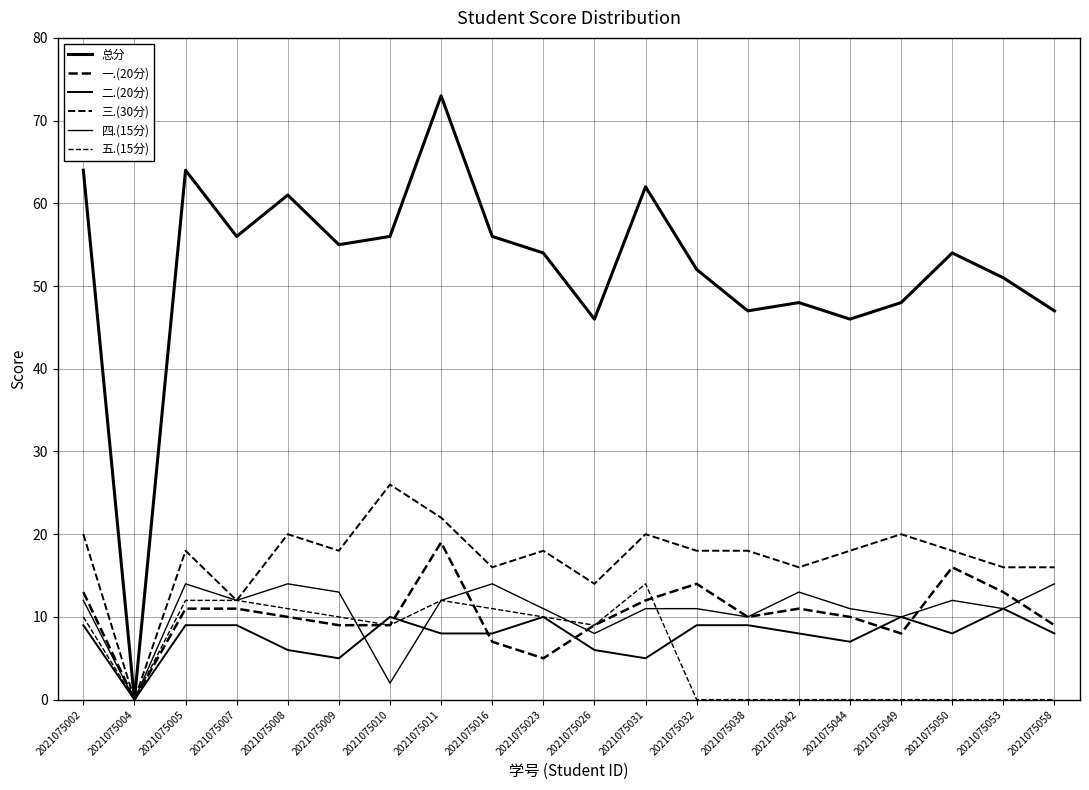

True or false: 总分 has more than 2 interior local peaks.

True